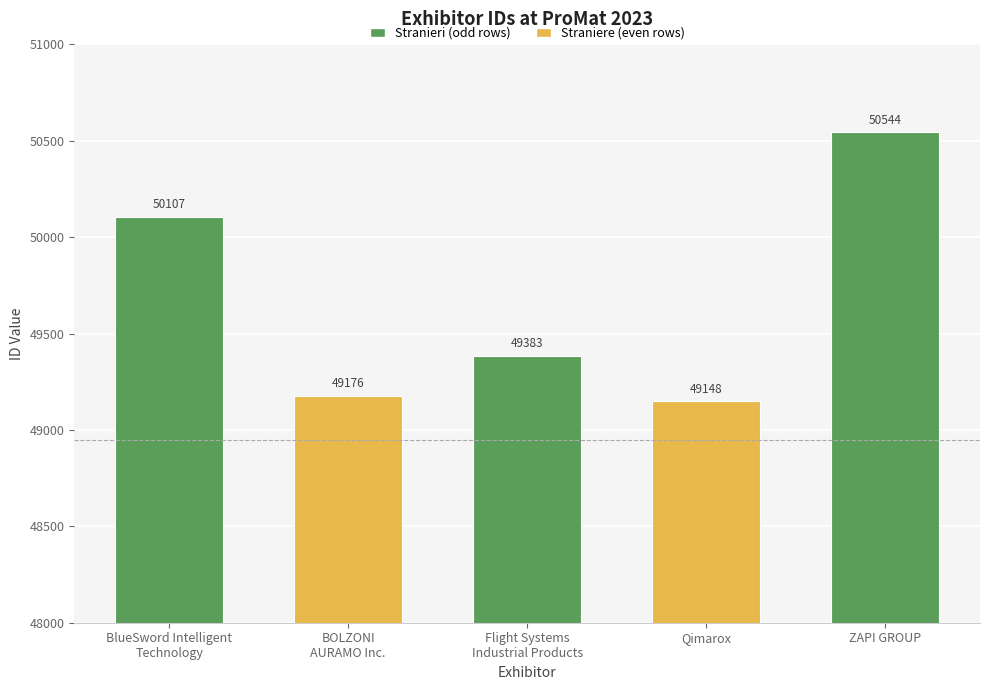

What is the label of the 2nd bar from the left?

BOLZONI
AURAMO Inc.